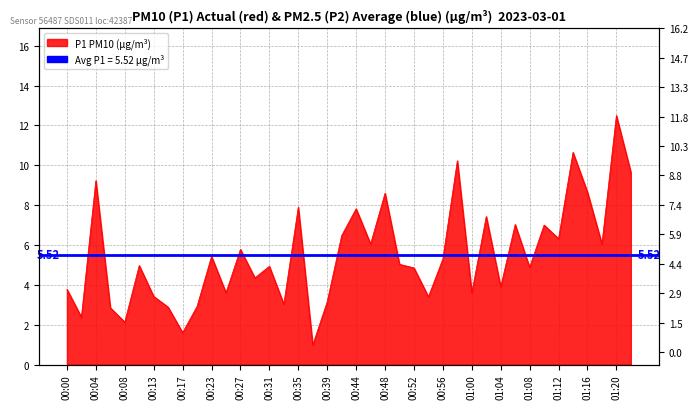

What is the change in value from 00:15 to 00:48?

+5.7